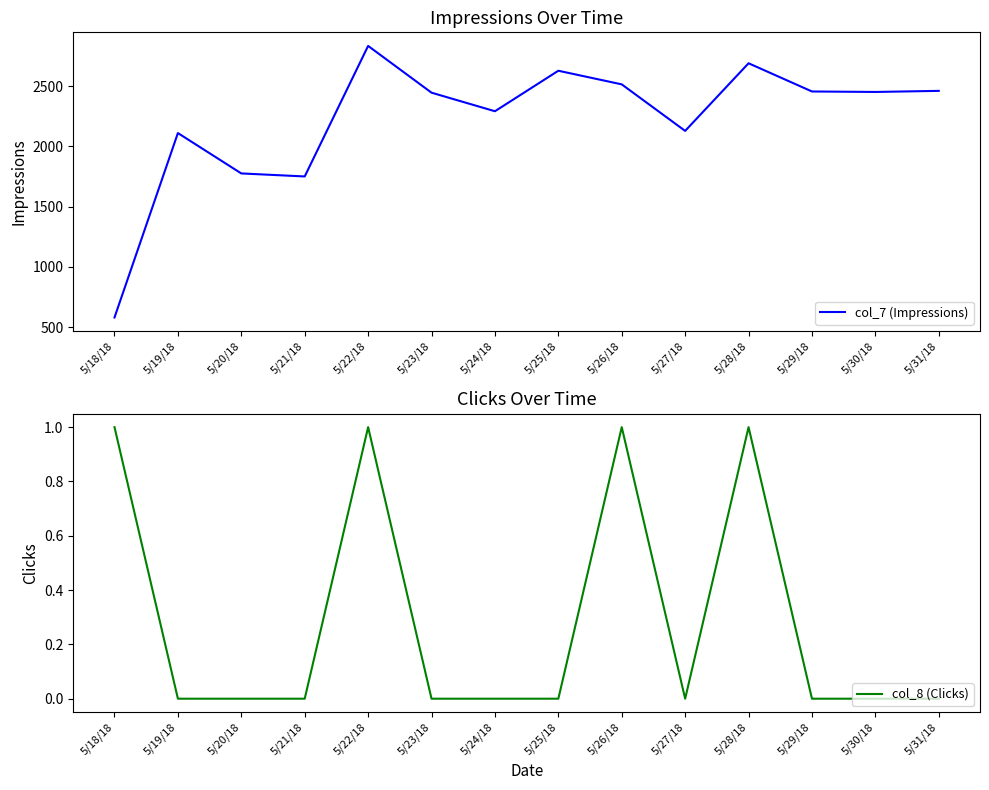

Is the value of col_8 (Clicks) at 5/22/18 greater than the value of col_7 (Impressions) at 5/27/18?

No